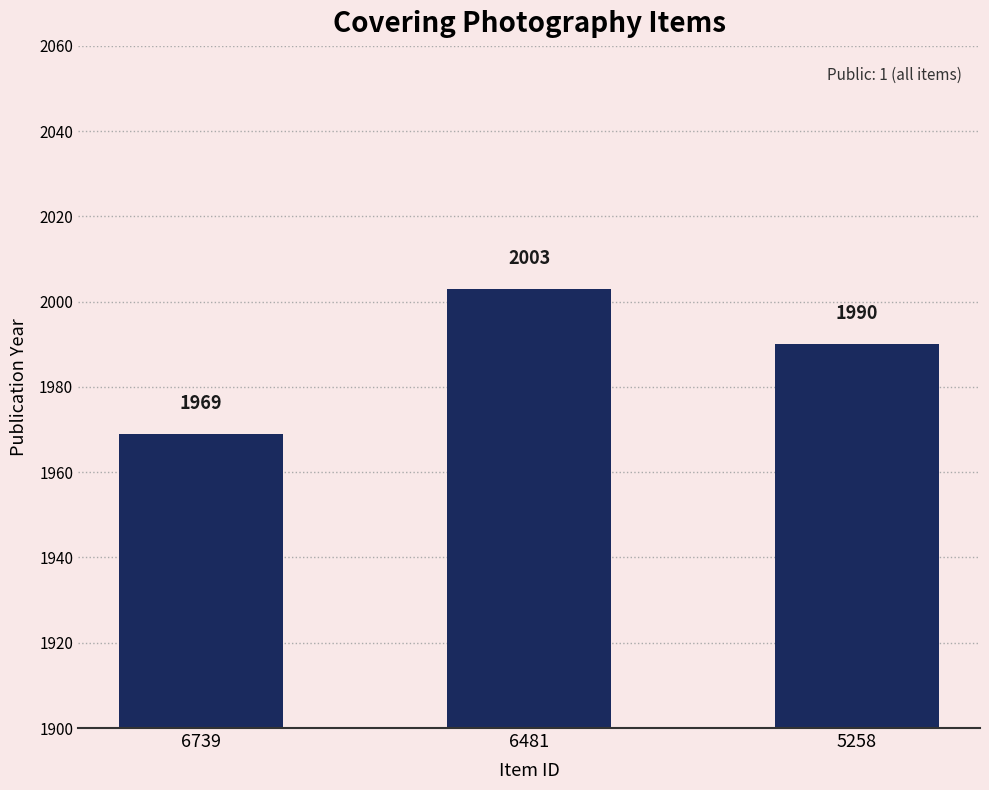

What is the value of the 1st bar from the left?

1969